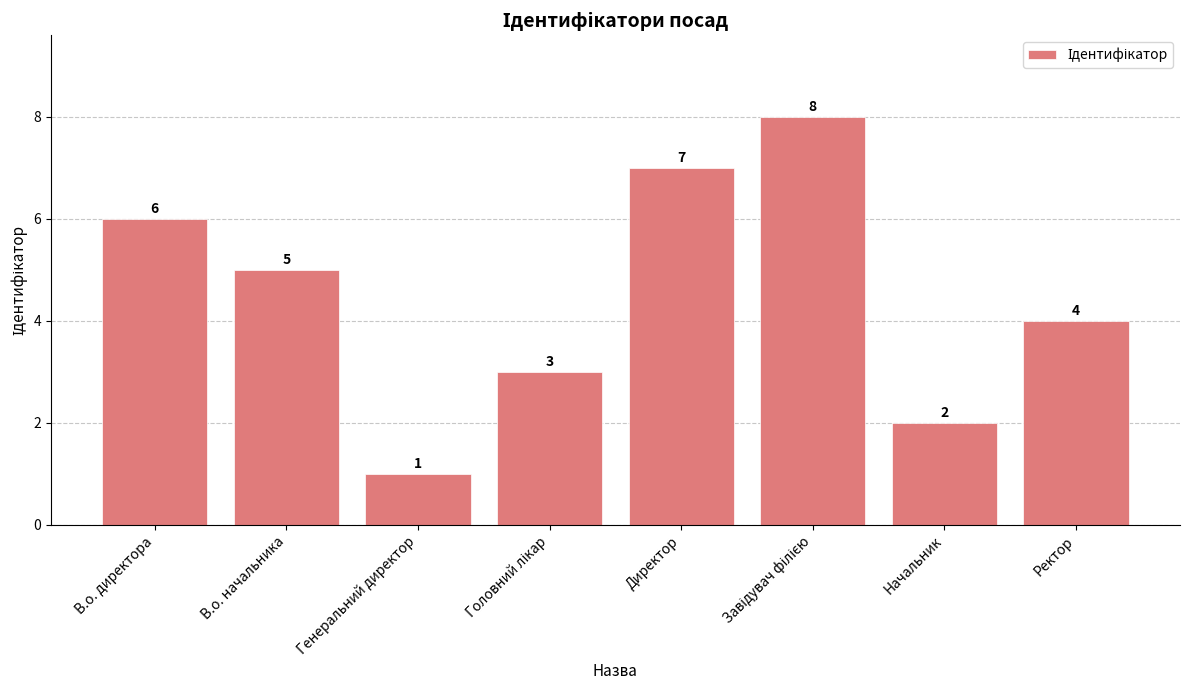

Read the value at Начальник.

2